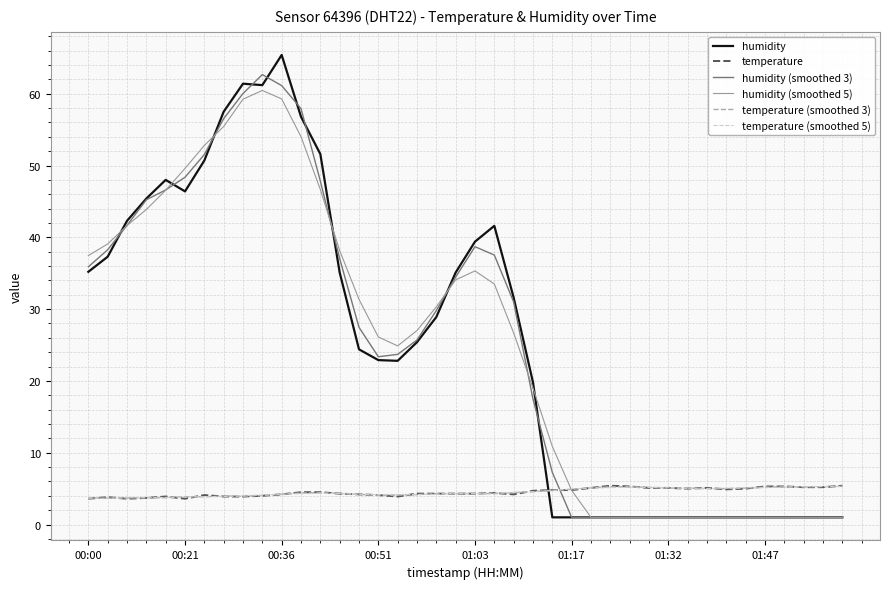

What is the maximum value for temperature?

5.4